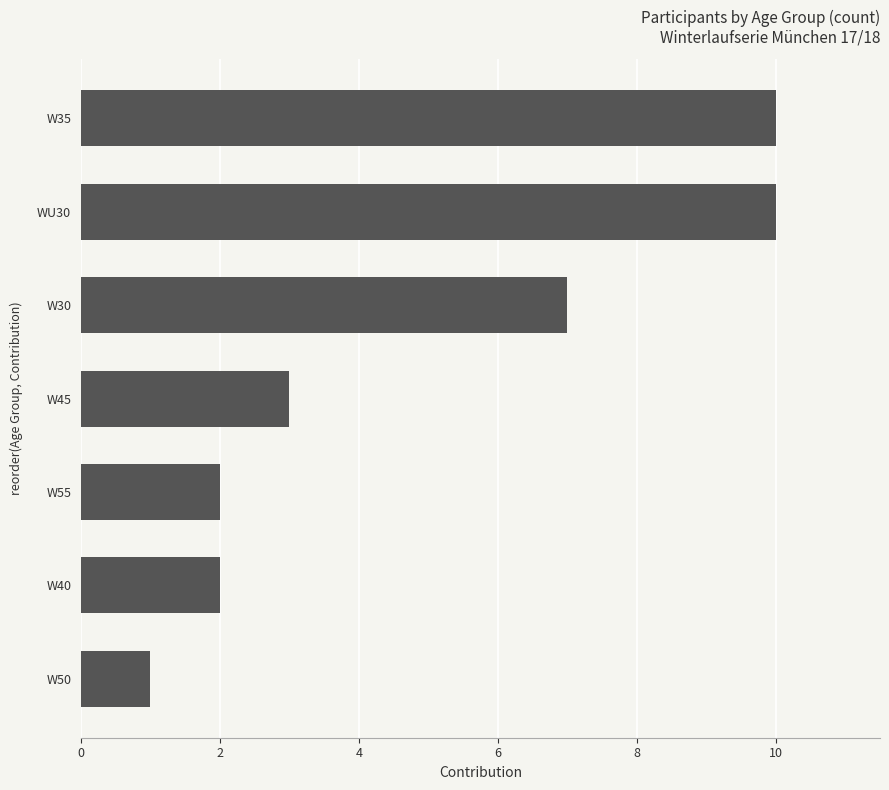

Reading bottom to top, transcribe all the data shown in this chart.

W50=1	W40=2	W55=2	W45=3	W30=7	WU30=10	W35=10